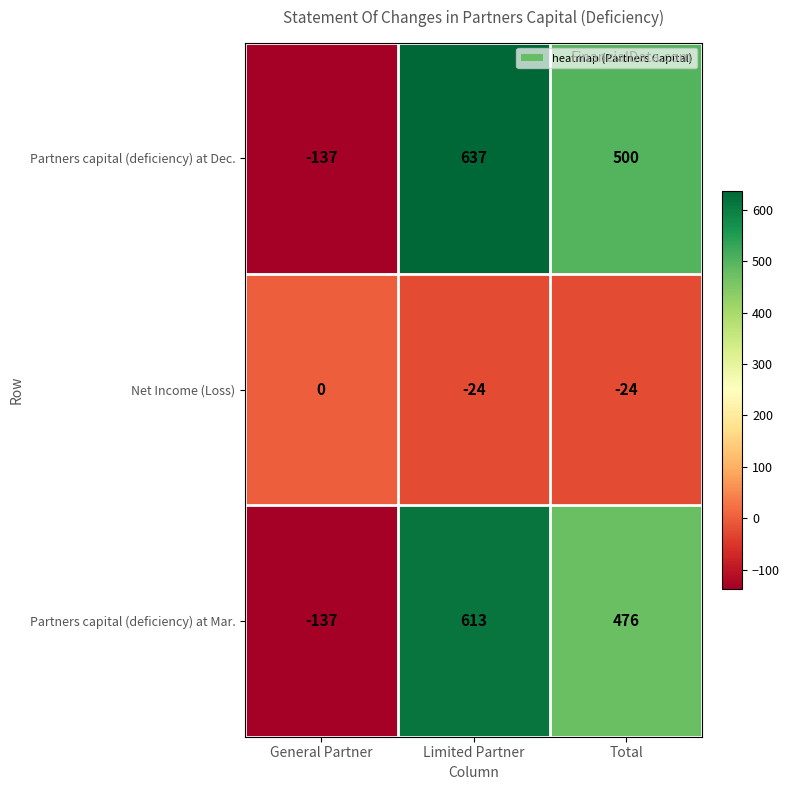

The value of Partners capital (deficiency) at Dec. at General Partner is -69. True or false?

False